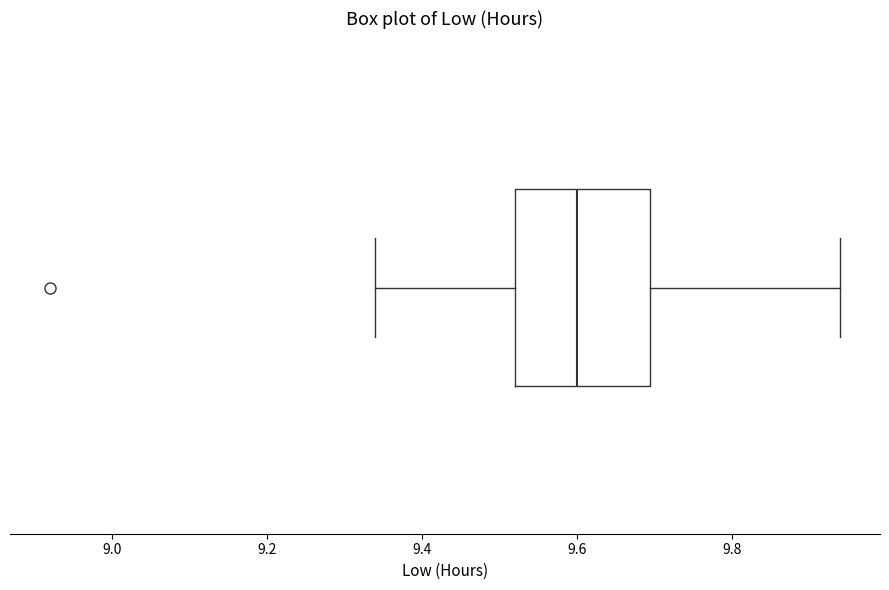

Read this box plot against the x-axis: the position of the median line, the range covered by the box, and the ends of both whiskers. The values are not printed on the chart, so give them approximately, as read against the axis.

median 9.60, box 9.52 to 9.70, whiskers 9.34 to 9.94